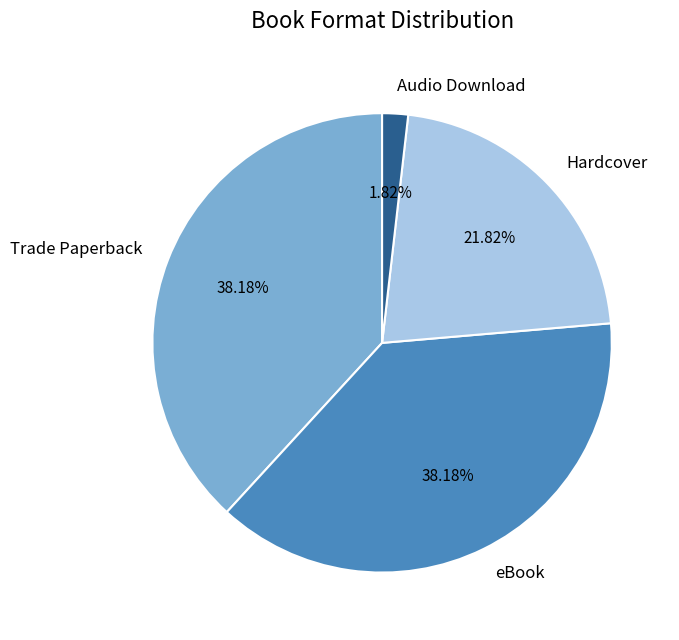

Approximately how many times larger is the value at Hardcover compared to eBook?

0.6